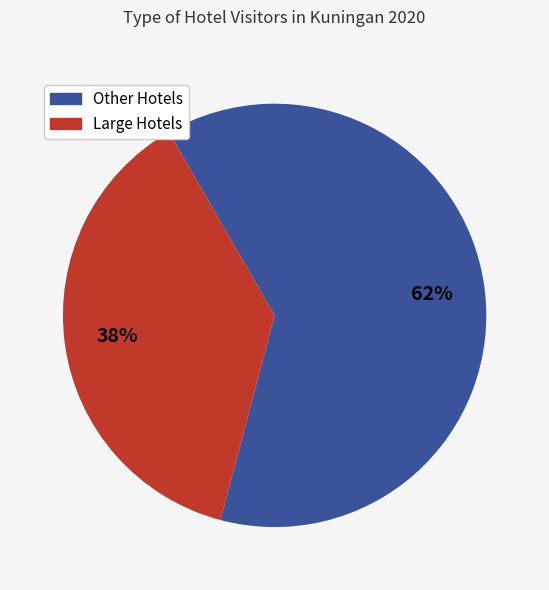

Count the number of slices in the pie.

2